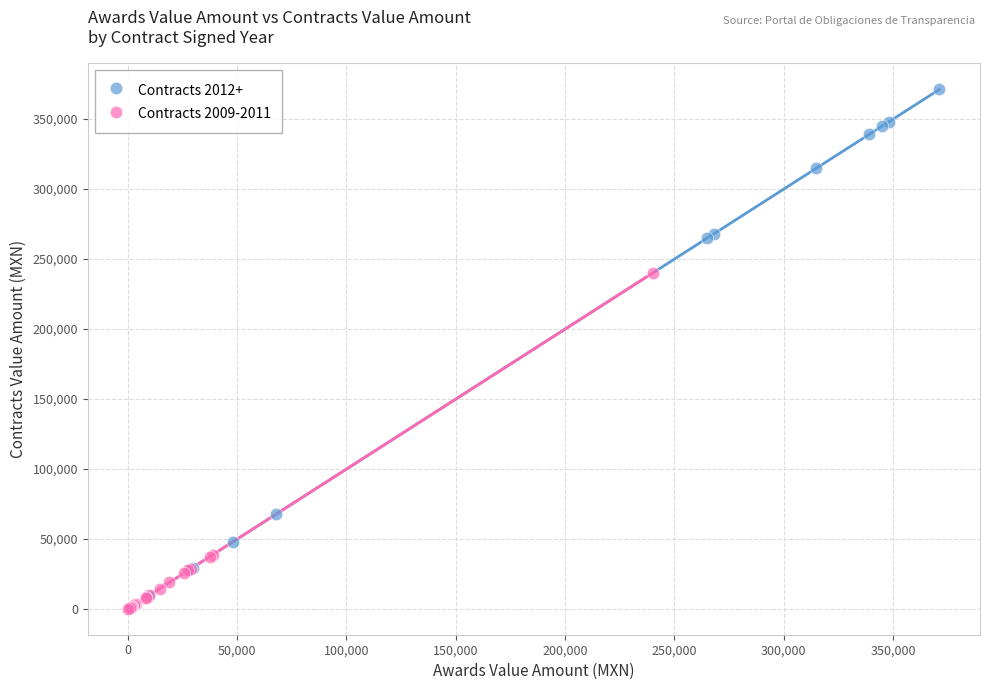

Which series has the widest spread of Y values?

Contracts 2012+